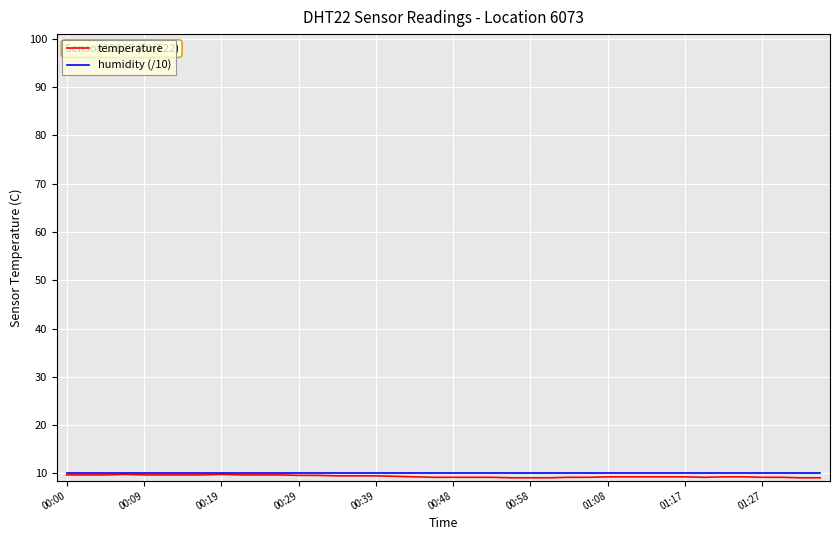

What is the maximum value shown in the chart?

10.0